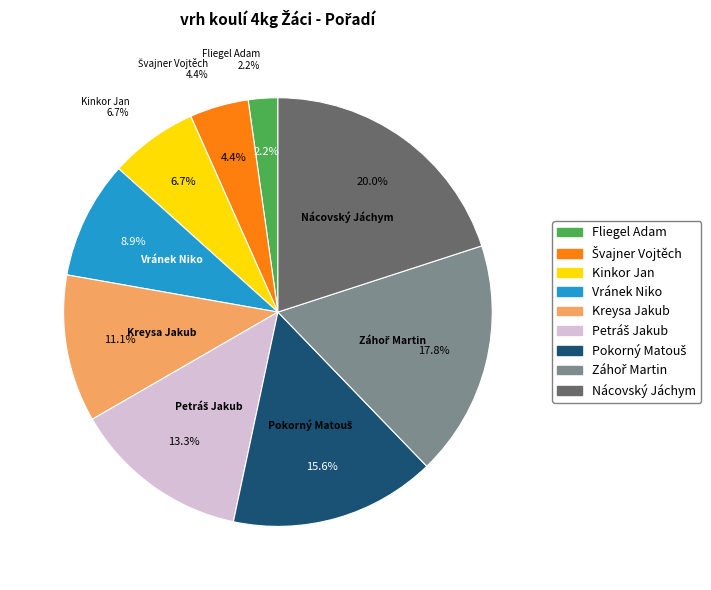

What is the ratio of the value at Kinkor Jan to the value at Petráš Jakub?

0.5